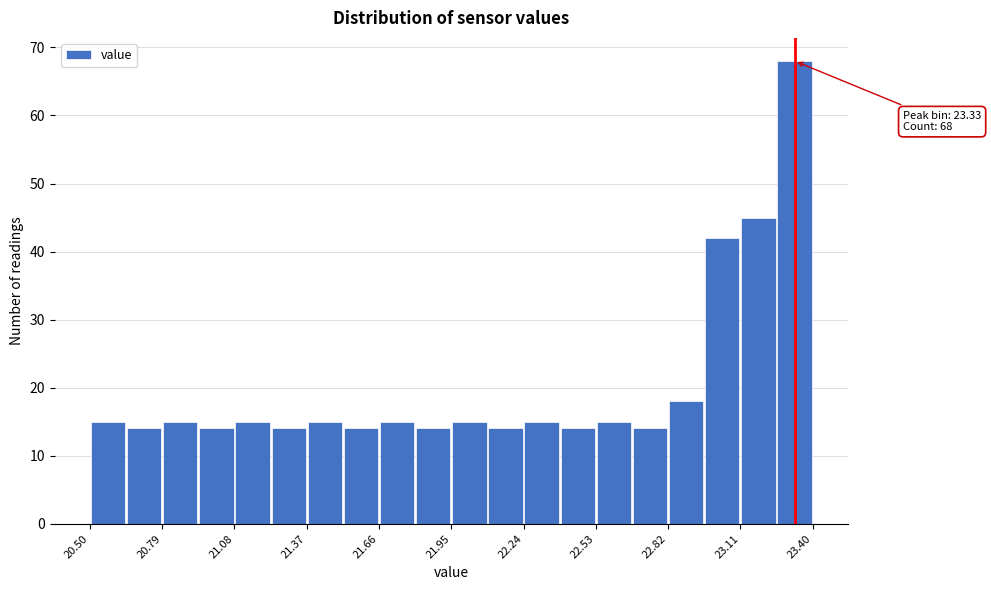

Around what value on the x-axis is the tallest bar? Give the approximate position of its centre, as read against the axis.

23.35